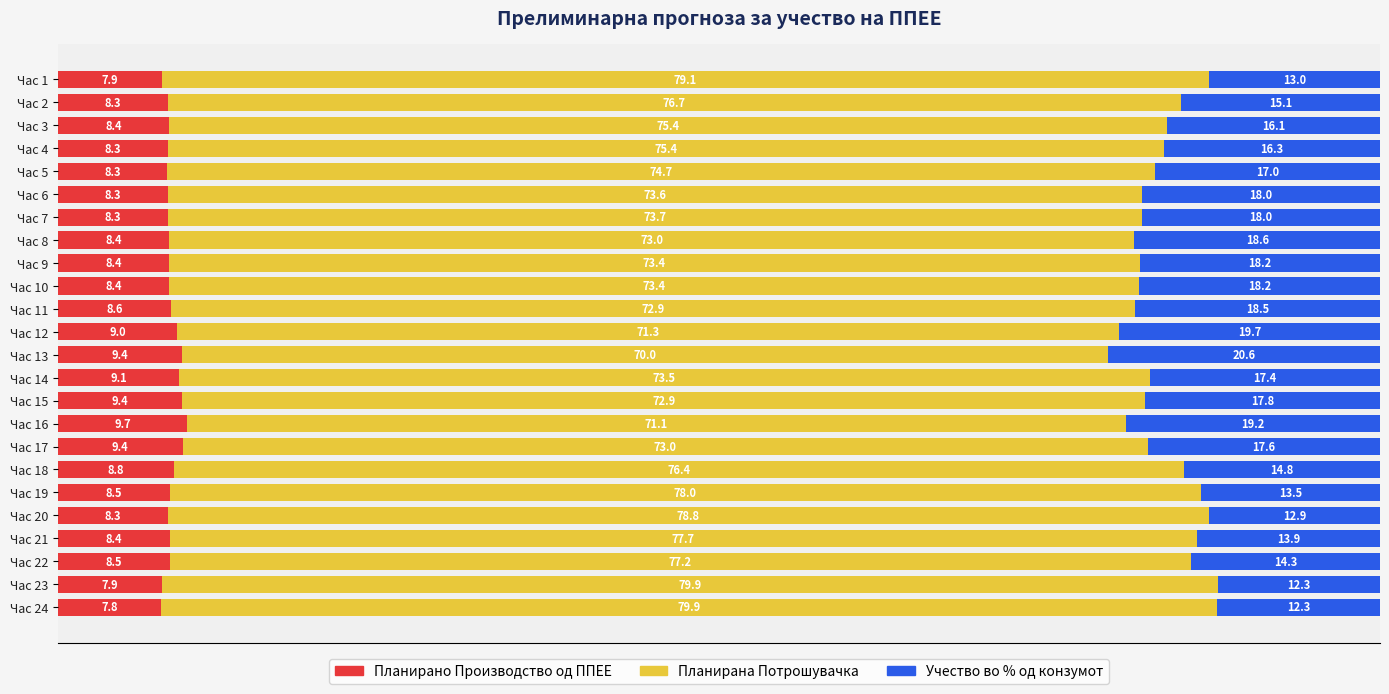

How many series are shown in this chart?

3